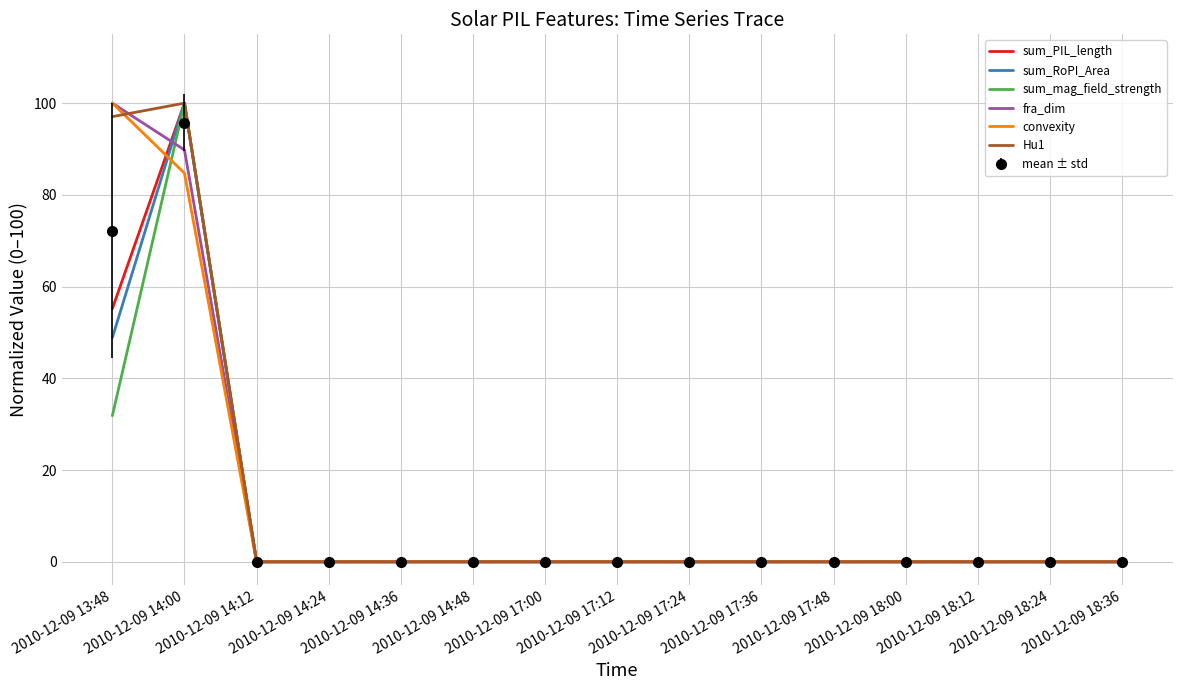

At which label is mean ± std closest to 47?

2010-12-09 13:48